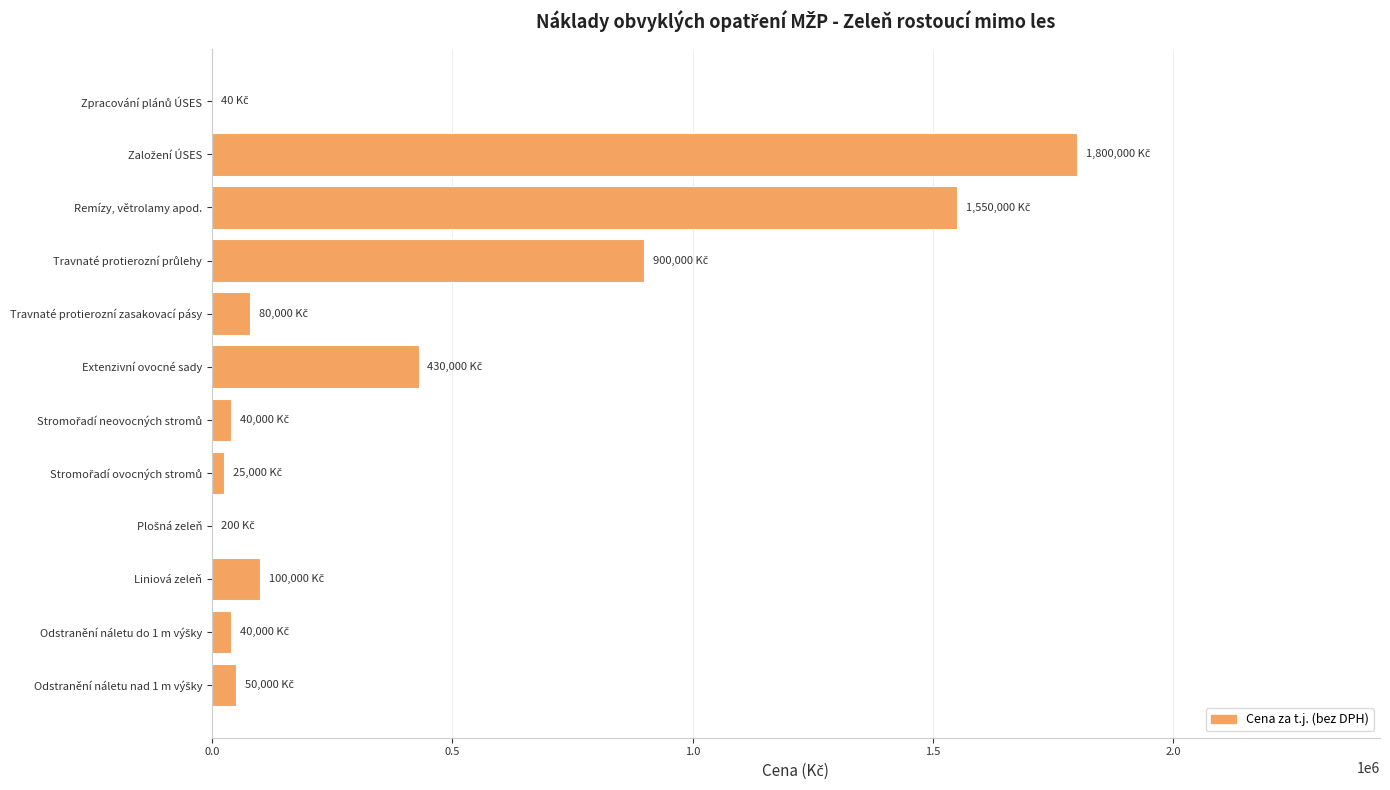

What is the greatest value displayed?

1800000